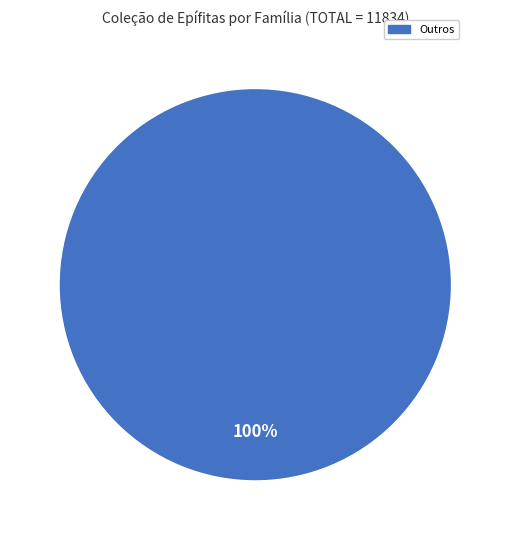

True or false: Outros accounts for 89% of the total.

False